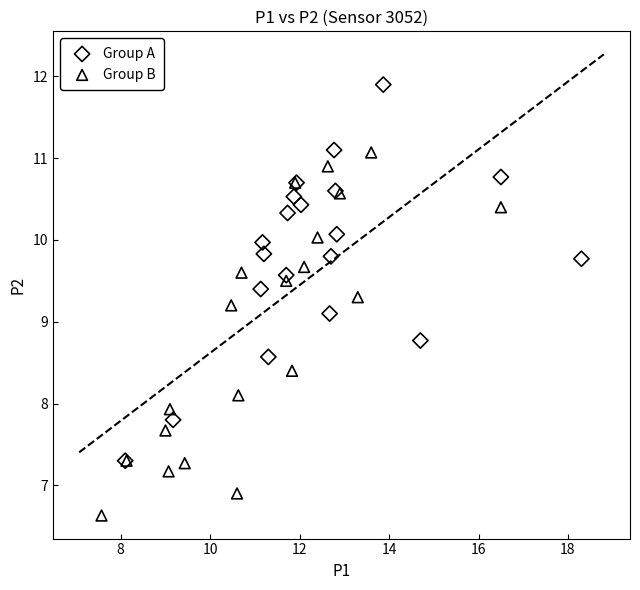

What are all the series names shown in the legend?

Group A, Group B